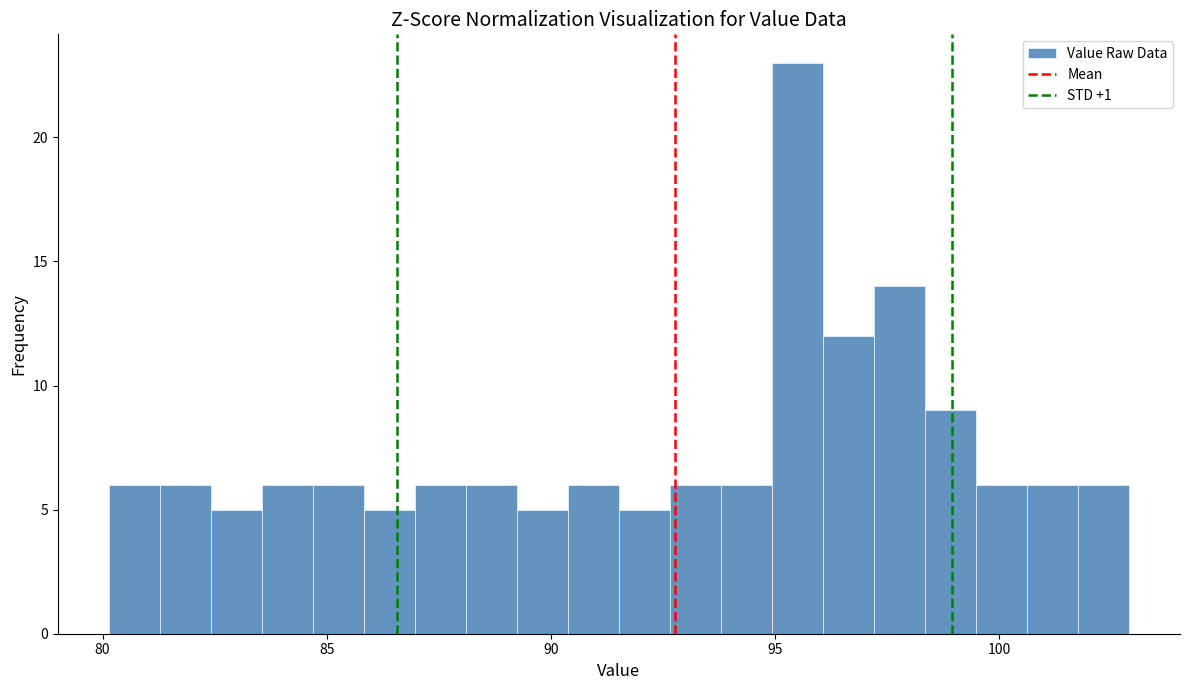

Read against the x-axis, roughly where is the centre of the tallest bar?

95.5